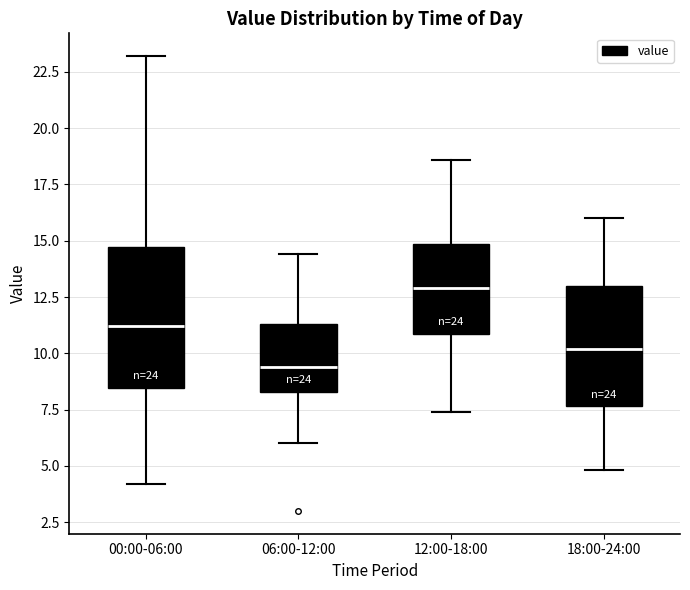

Comparing the boxes themselves (not the whiskers), which one is the tallest?

00:00-06:00